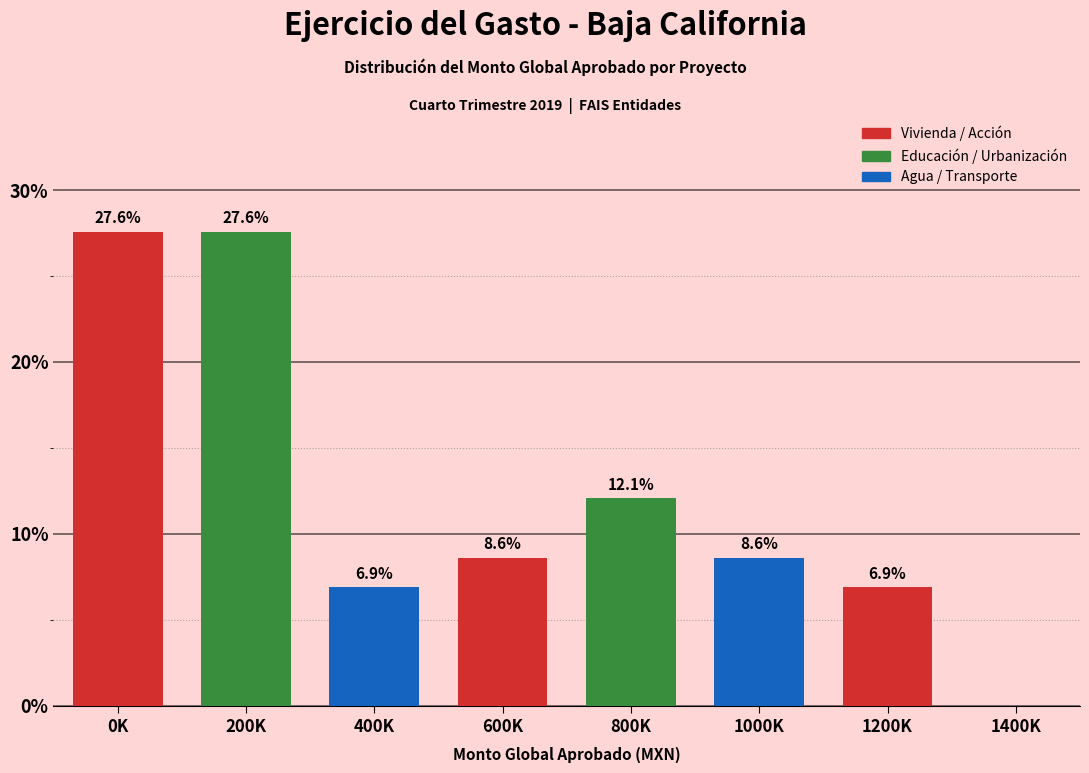

Reading right to left, list all the values displayed in this chart.

1400K=0.0	1200K=6.9	1000K=8.6	800K=12.1	600K=8.6	400K=6.9	200K=27.6	0K=27.6